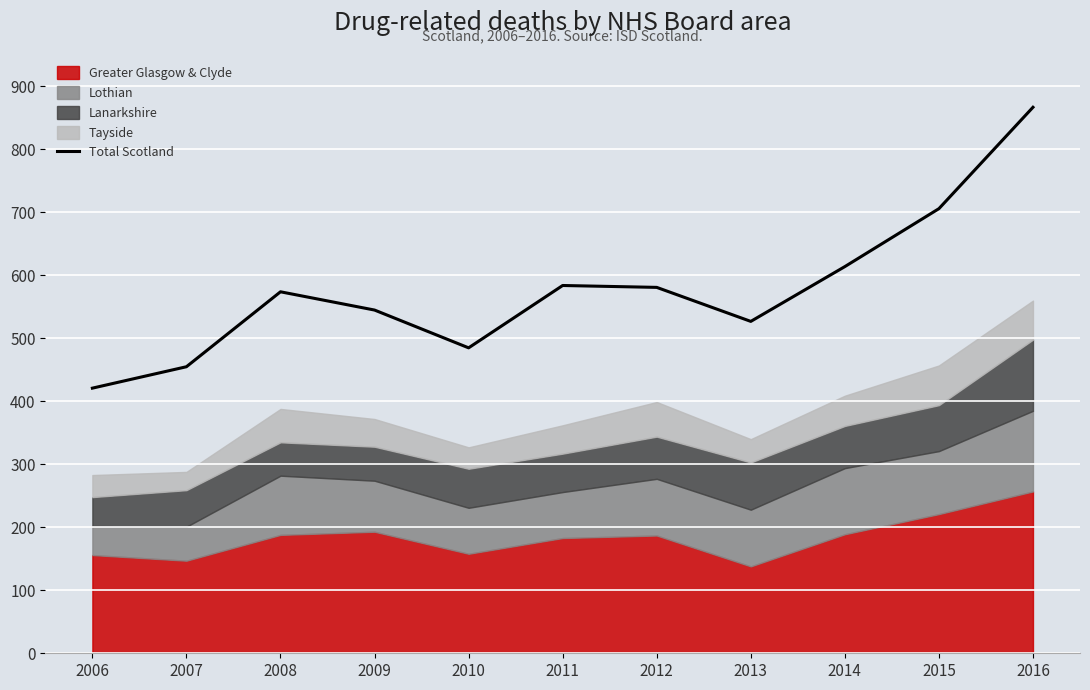

What is the value of the 2nd point from the left?

455